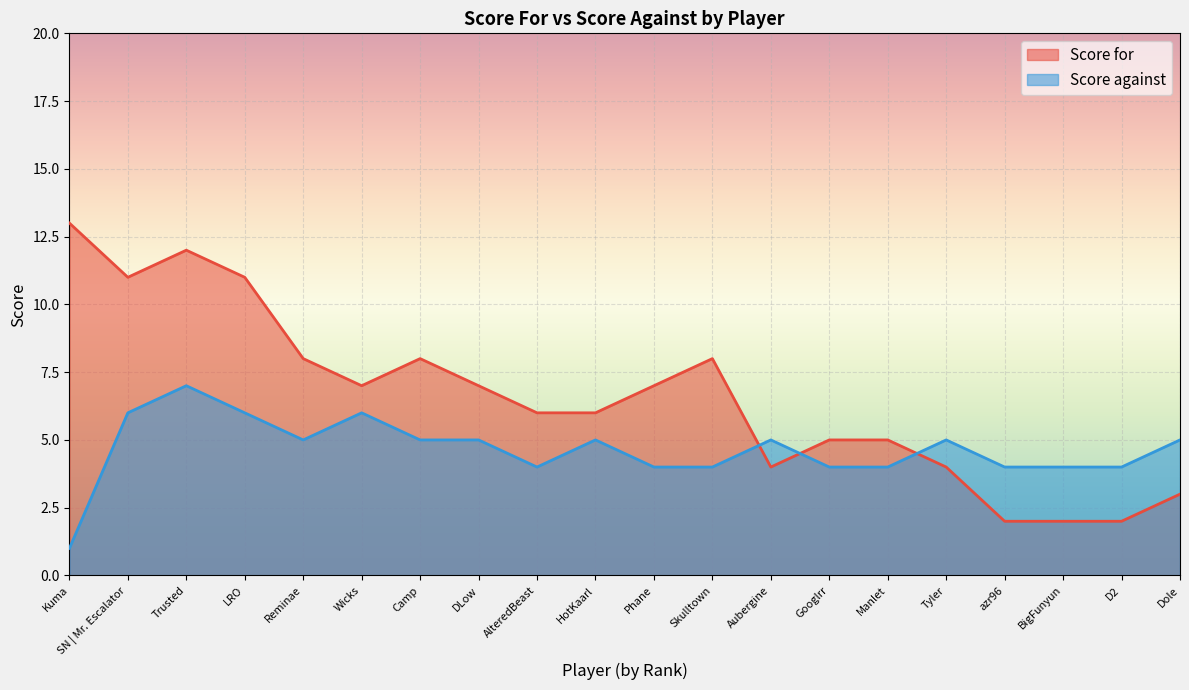

How many values in the Score for series are below 7?

10